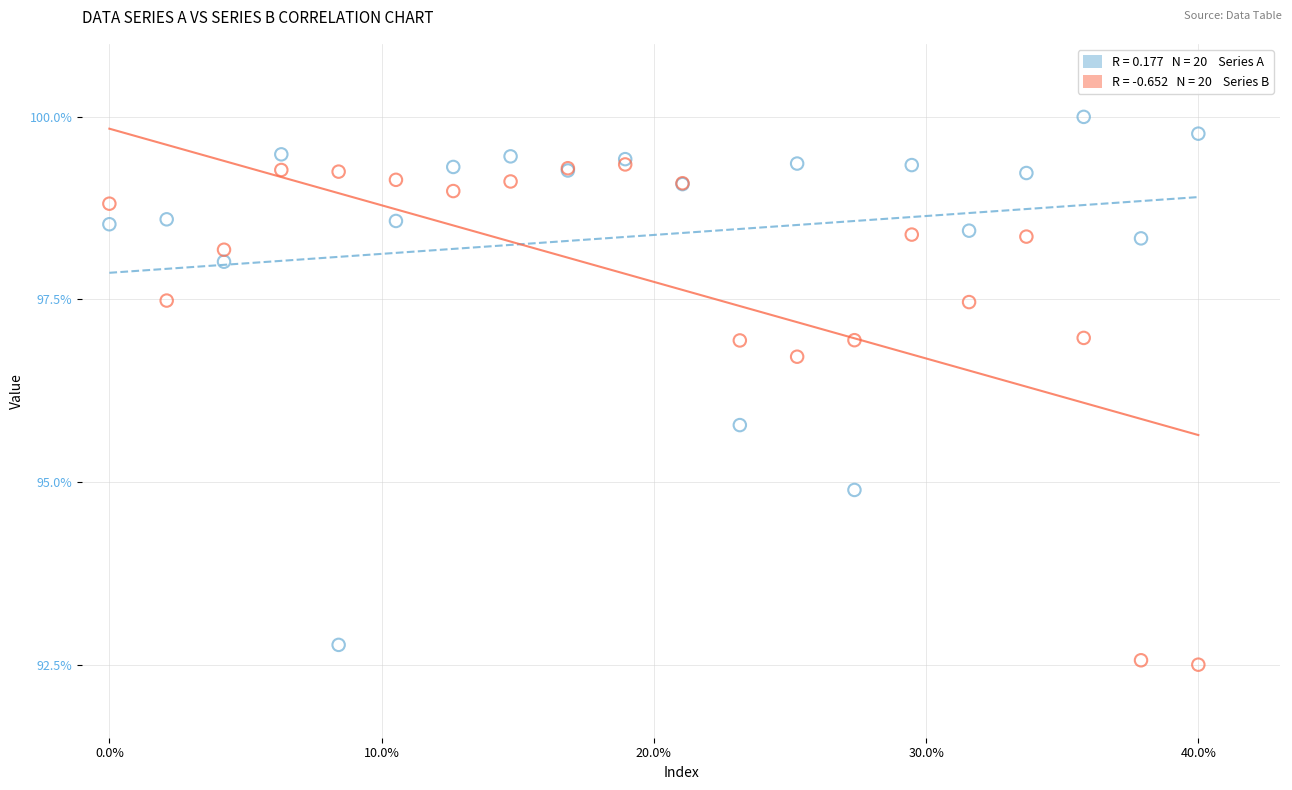

Across all series, what Y value is closest to 96?

95.8